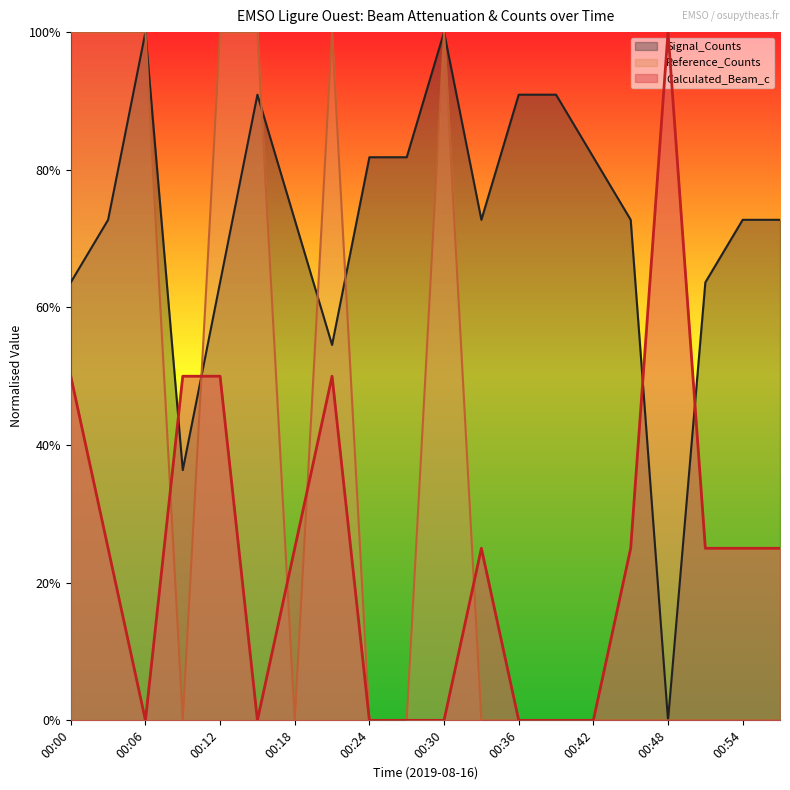

Which series changed the most between 00:21 and 00:33?

Reference_Counts_norm